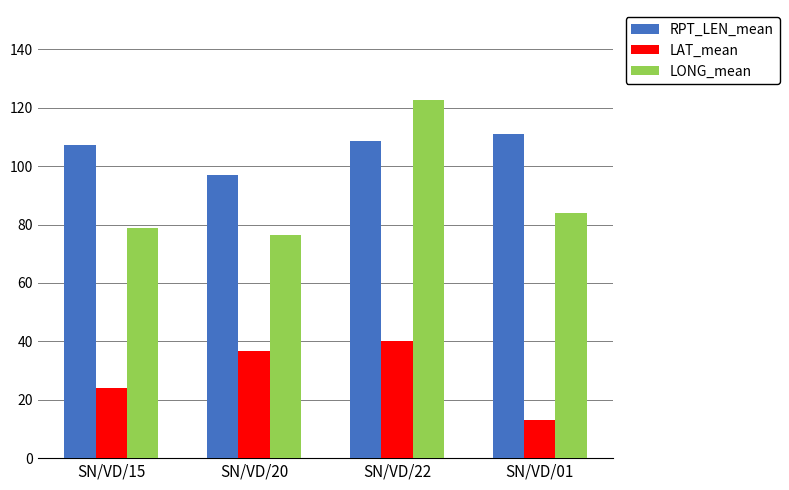

Which series has the largest range (max minus min)?

LONG_mean